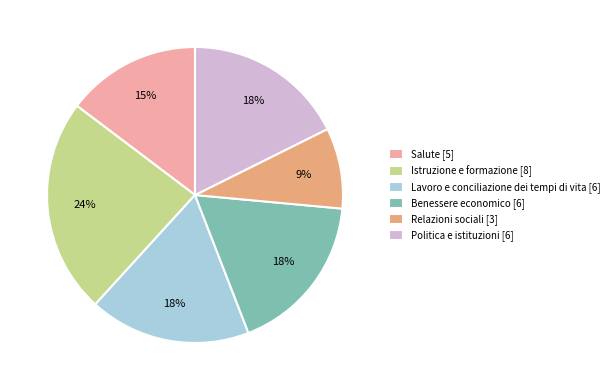

How many segments does this pie chart have?

6